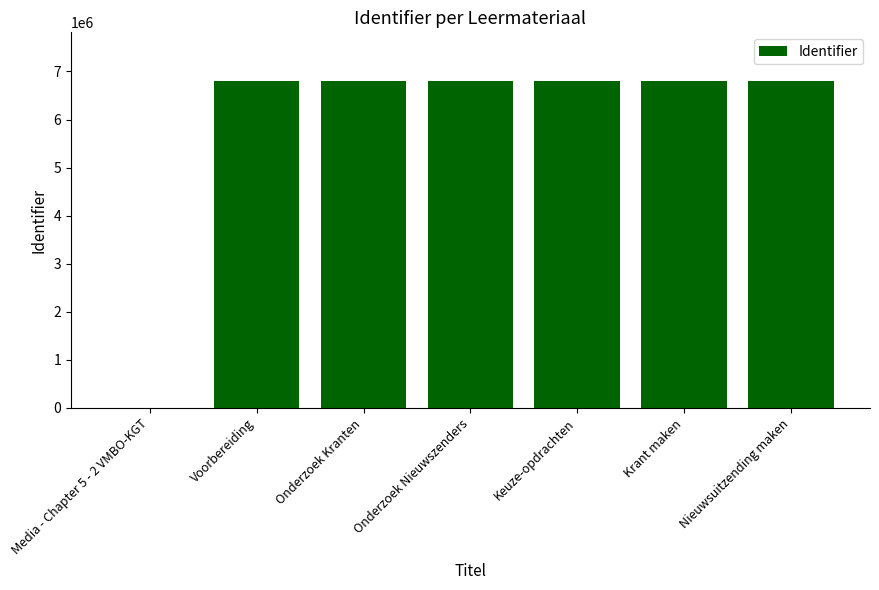

What is the ratio of the value at Nieuwsuitzending maken to the value at Keuze-opdrachten?

1.0